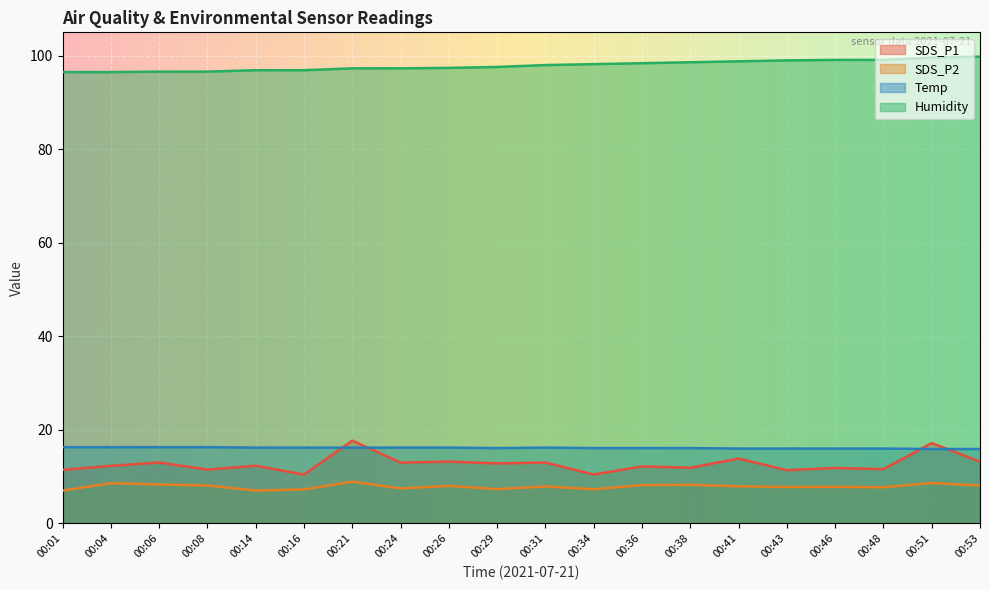

How many Temp values are between 16 and 17?

18